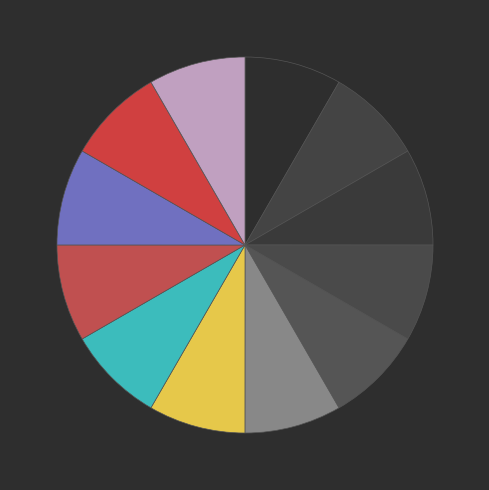

Count the number of slices in the pie.

12